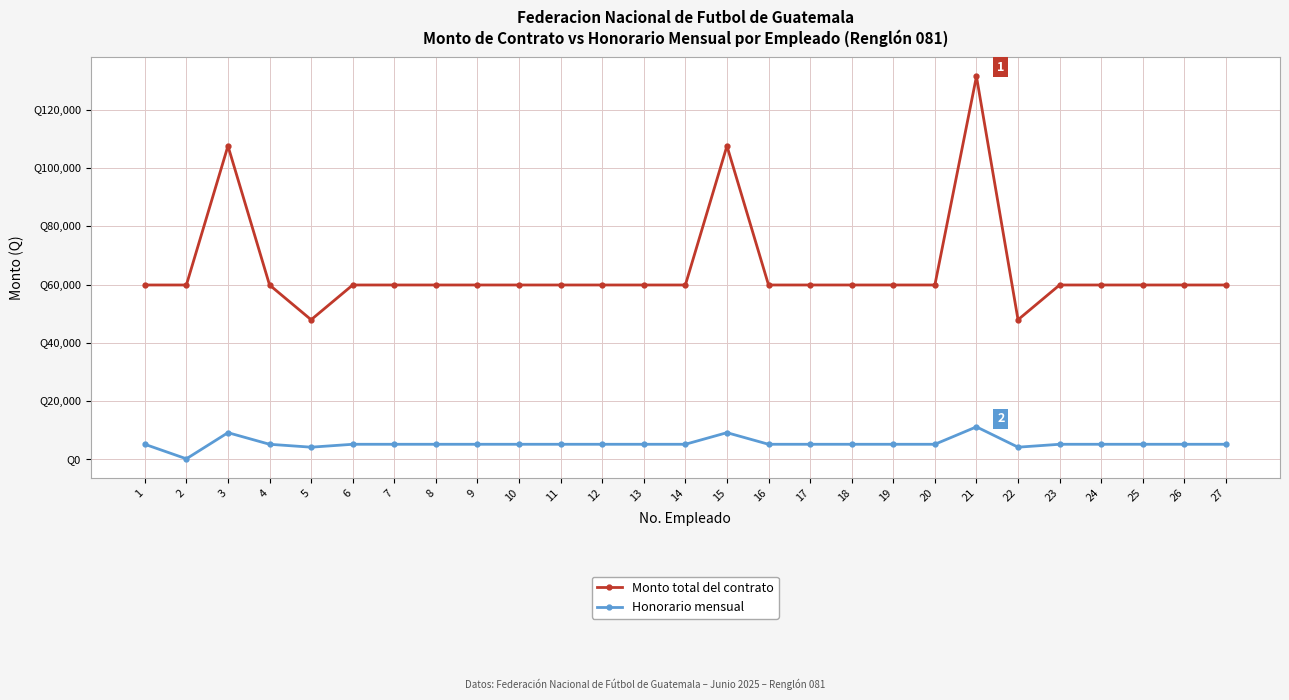

Where is the first local maximum for Honorario mensual?

3